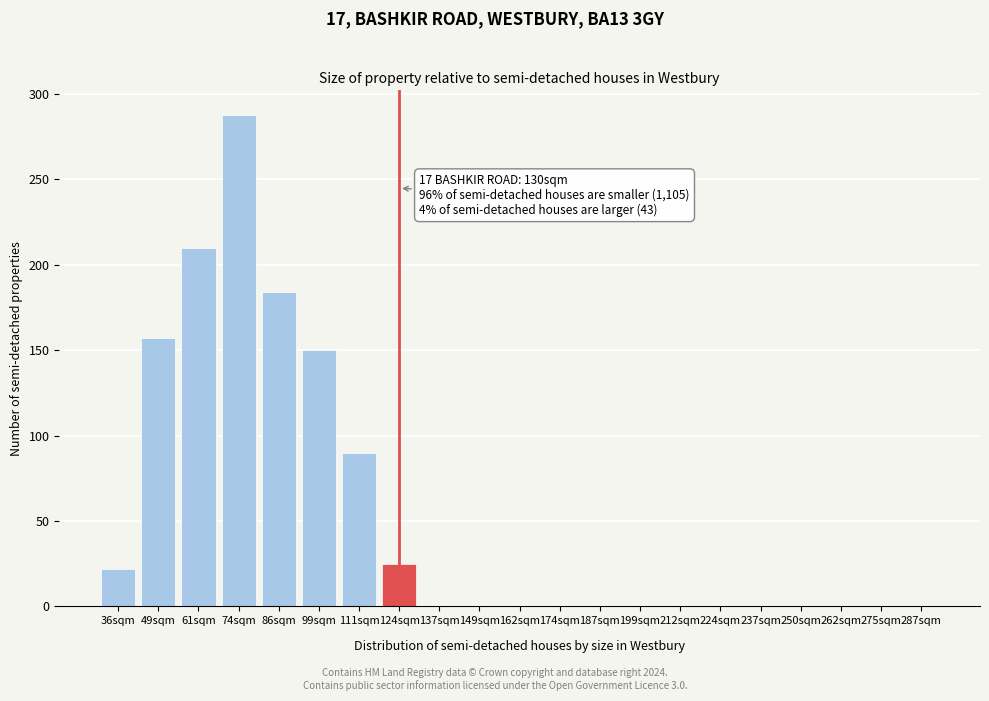

Reading left to right, transcribe all the data shown in this chart.

36sqm=22	49sqm=157	61sqm=210	74sqm=288	86sqm=184	99sqm=150	111sqm=90	124sqm=25	137sqm=0	149sqm=0	162sqm=0	174sqm=0	187sqm=0	199sqm=0	212sqm=0	224sqm=0	237sqm=0	250sqm=0	262sqm=0	275sqm=0	287sqm=0